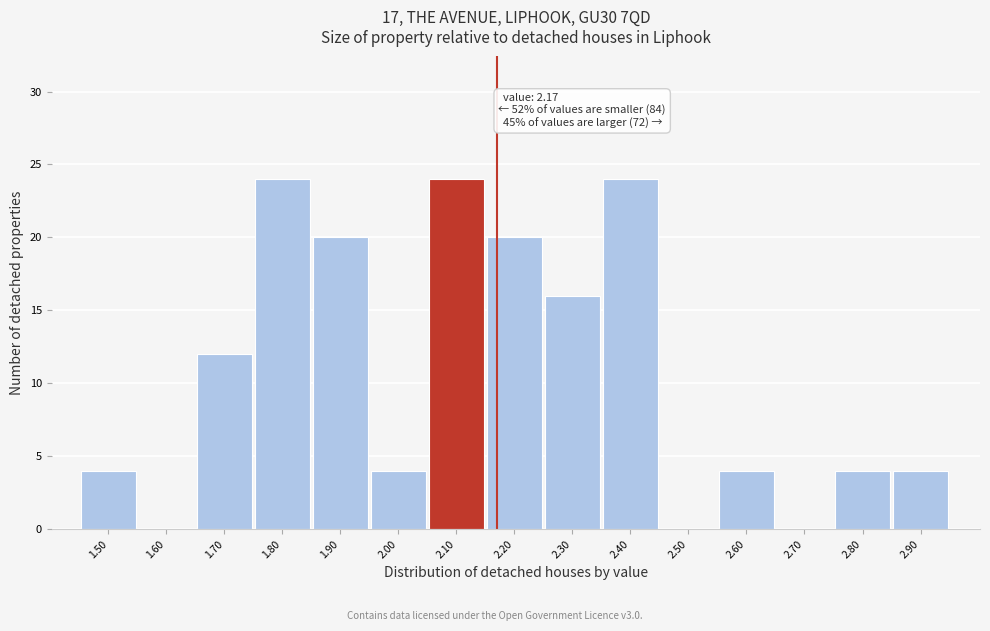

Reading left to right, list all the values displayed in this chart.

1.50=4	1.60=0	1.70=12	1.80=24	1.90=20	2.00=4	2.10=24	2.20=20	2.30=16	2.40=24	2.50=0	2.60=4	2.70=0	2.80=4	2.90=4